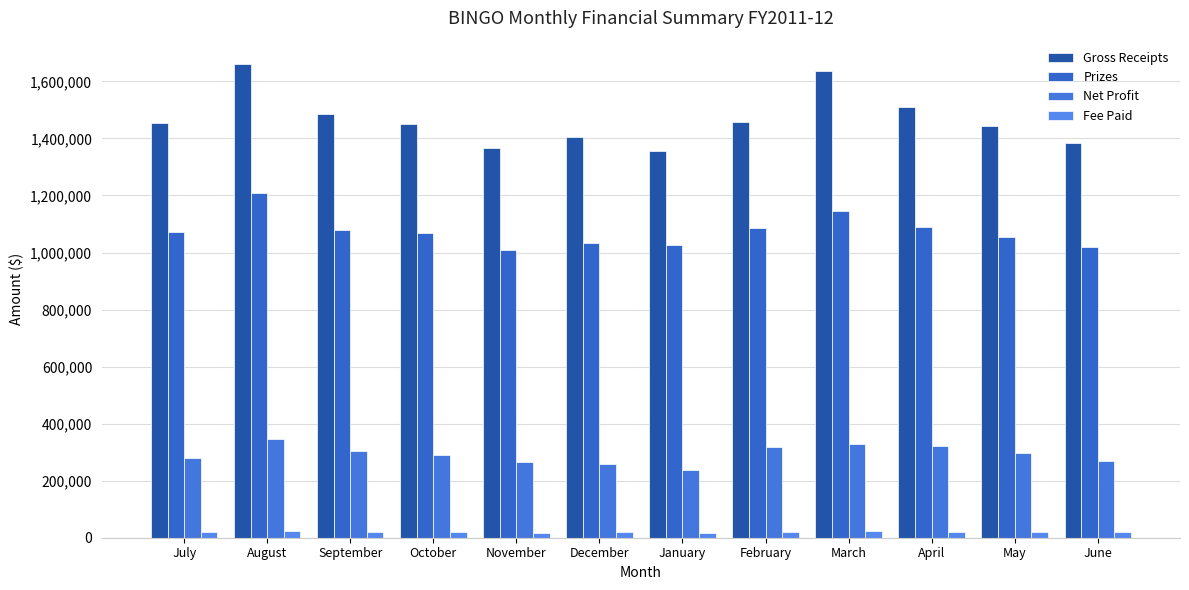

List the labels in order of Net Profit value, smallest first.

January, December, November, June, July, October, May, September, February, April, March, August